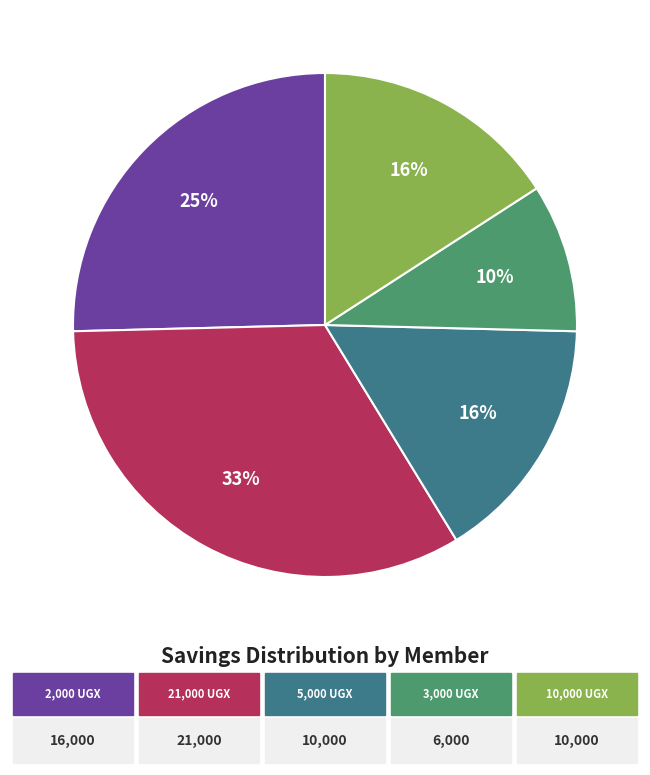

To the nearest percent, what is the average slice percentage?

20%